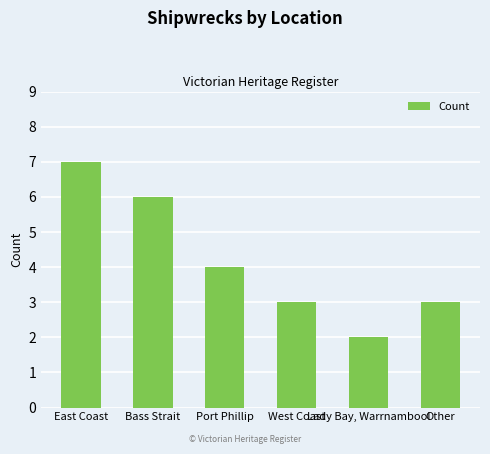

Reading right to left, what are all the values shown in this chart?

Other=3	Lady Bay, Warrnambool=2	West Coast=3	Port Phillip=4	Bass Strait=6	East Coast=7